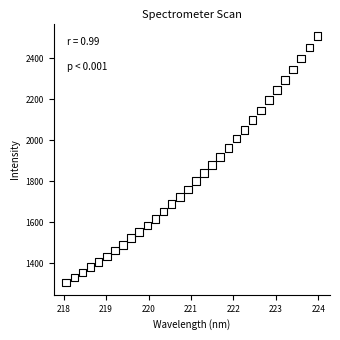

What is the range of Y values (max minus min)?

1202.0